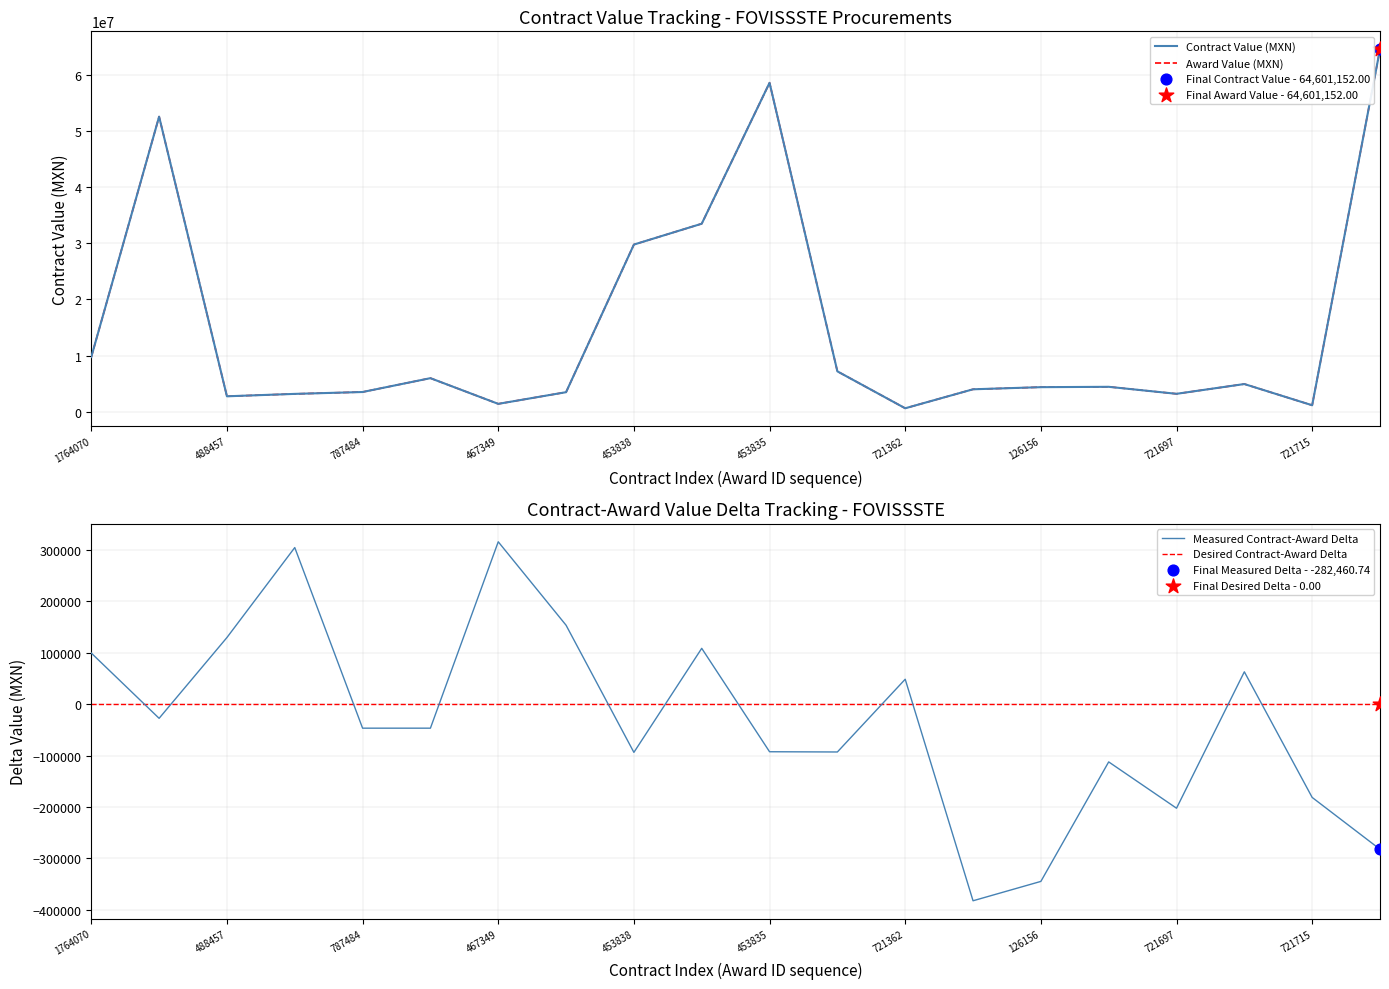

Which series contains the lowest Y value?

Measured Contract-Award Delta